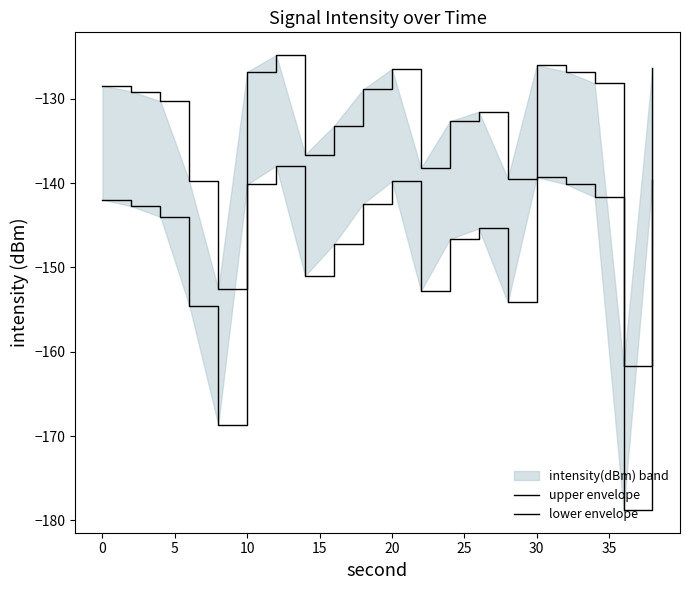

True or false: upper envelope has more than 2 points higher than both neighbors.

True